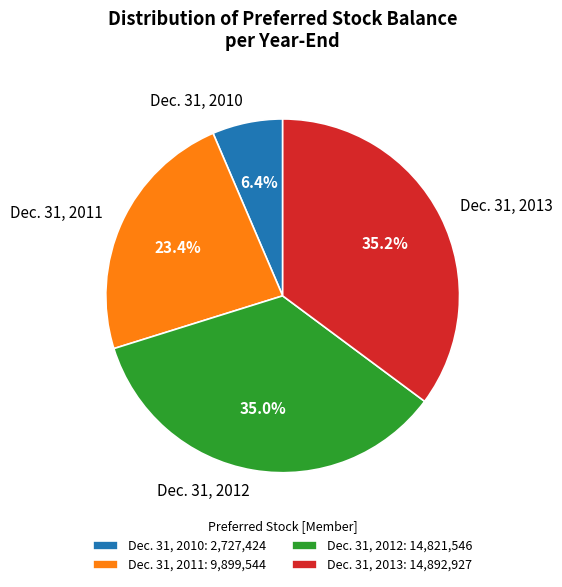

Count the number of slices in the pie.

4